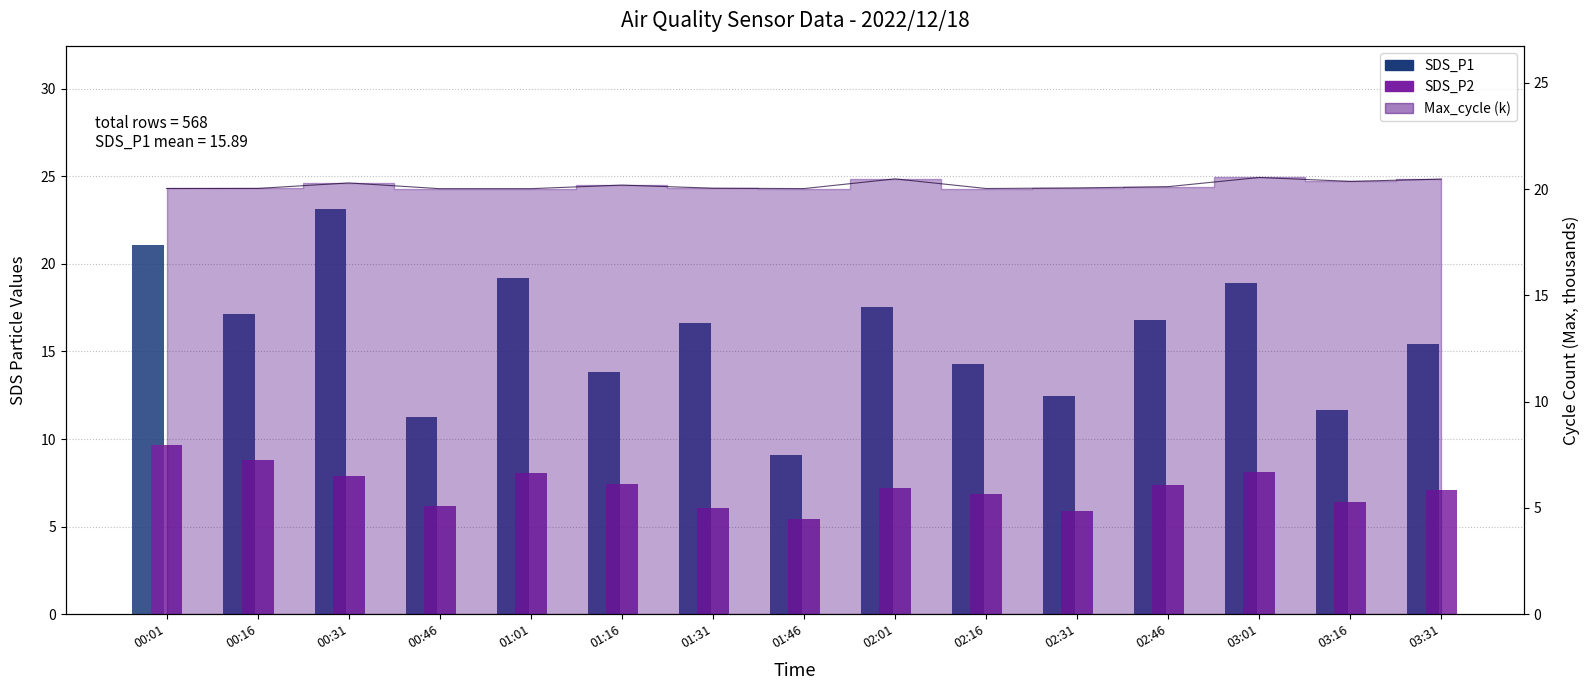

Reading left to right, what are all the values shown in this chart?

SDS_P1: 00:01=21.1	00:16=17.1	00:31=23.1	00:46=11.2	01:01=19.2	01:16=13.8	01:31=16.6	01:46=9.1	02:01=17.5	02:16=14.3	02:31=12.4	02:46=16.8	03:01=18.9	03:16=11.6	03:31=15.4
SDS_P2: 00:01=9.7	00:16=8.8	00:31=7.9	00:46=6.2	01:01=8.1	01:16=7.5	01:31=6.1	01:46=5.5	02:01=7.2	02:16=6.8	02:31=5.9	02:46=7.3	03:01=8.1	03:16=6.4	03:31=7.1